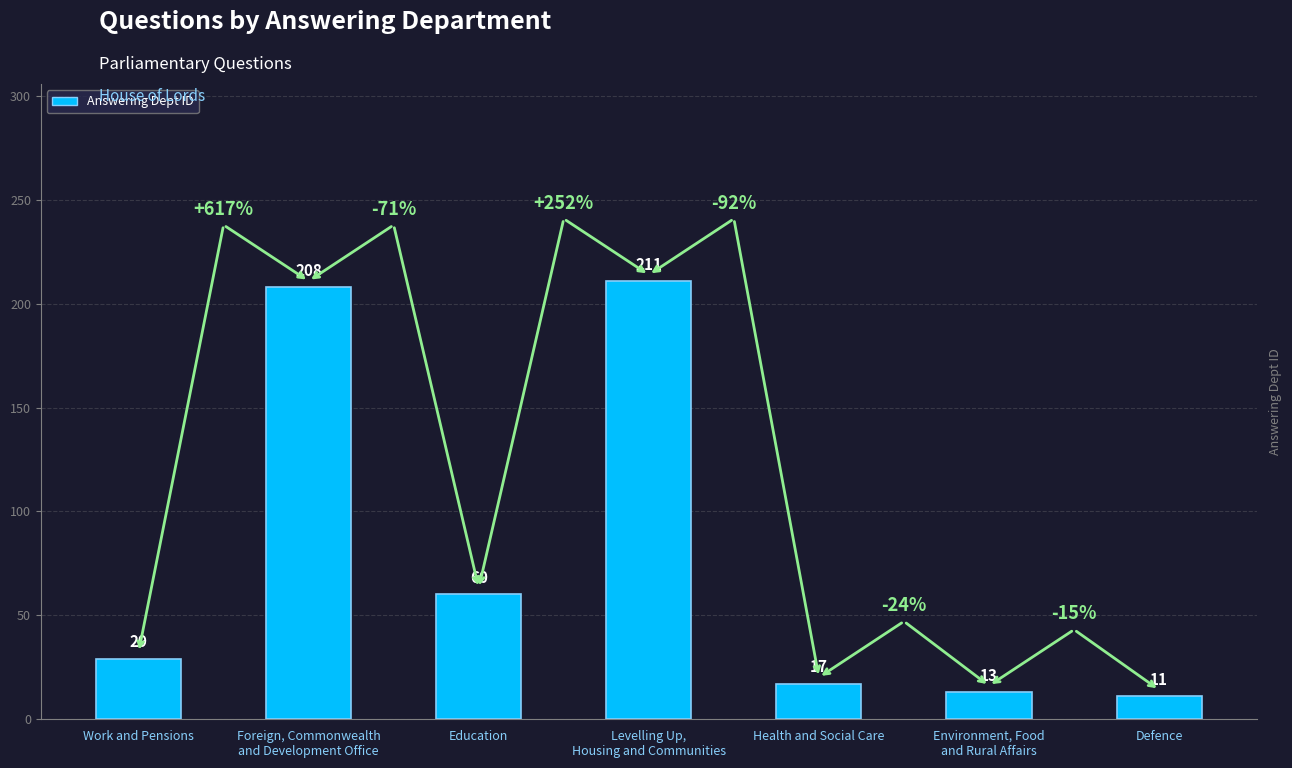

What is the label of the 6th bar from the right?

Foreign, Commonwealth
and Development Office